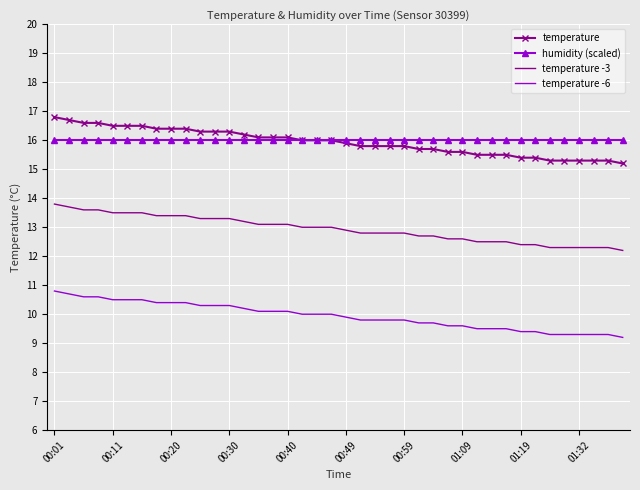

What is the sum of all temperature values?

637.5